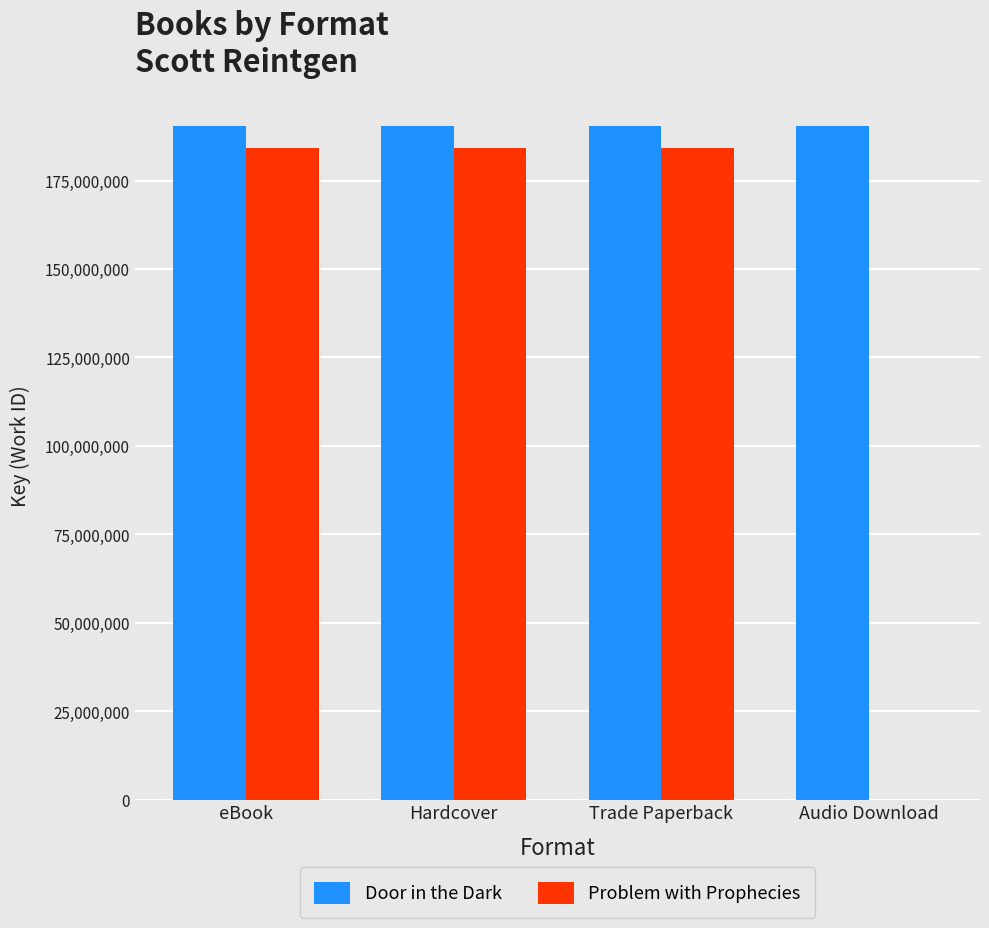

Which series has the largest range (max minus min)?

Problem with Prophecies